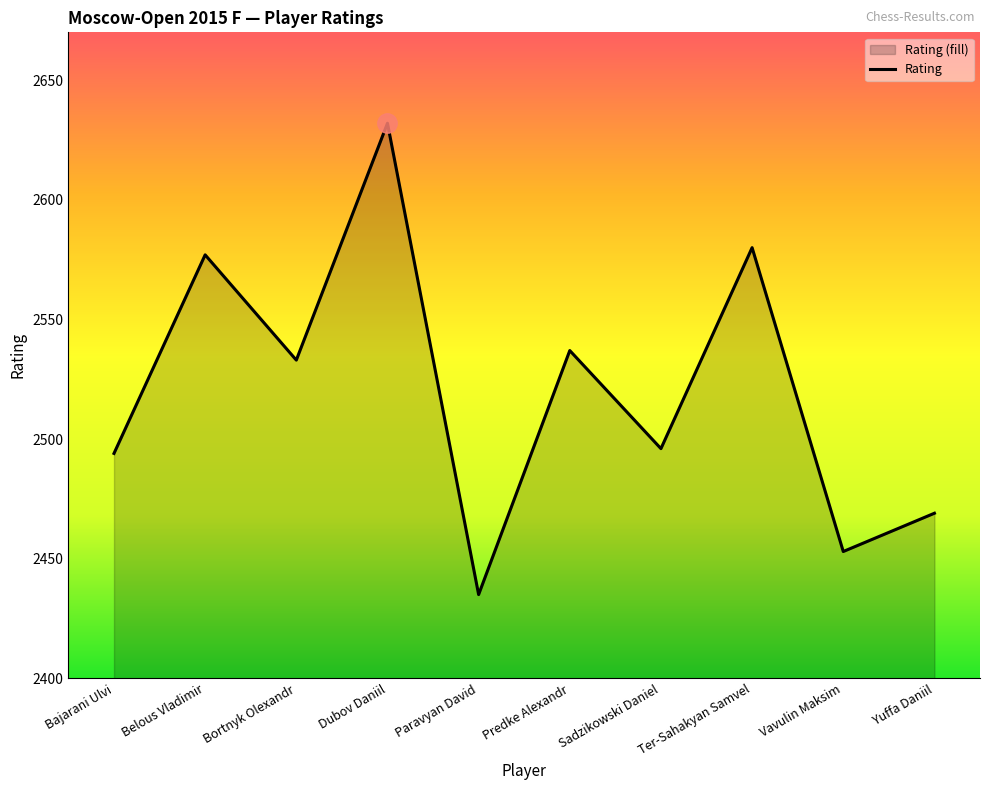

The value at Belous Vladimir is 2577. True or false?

True